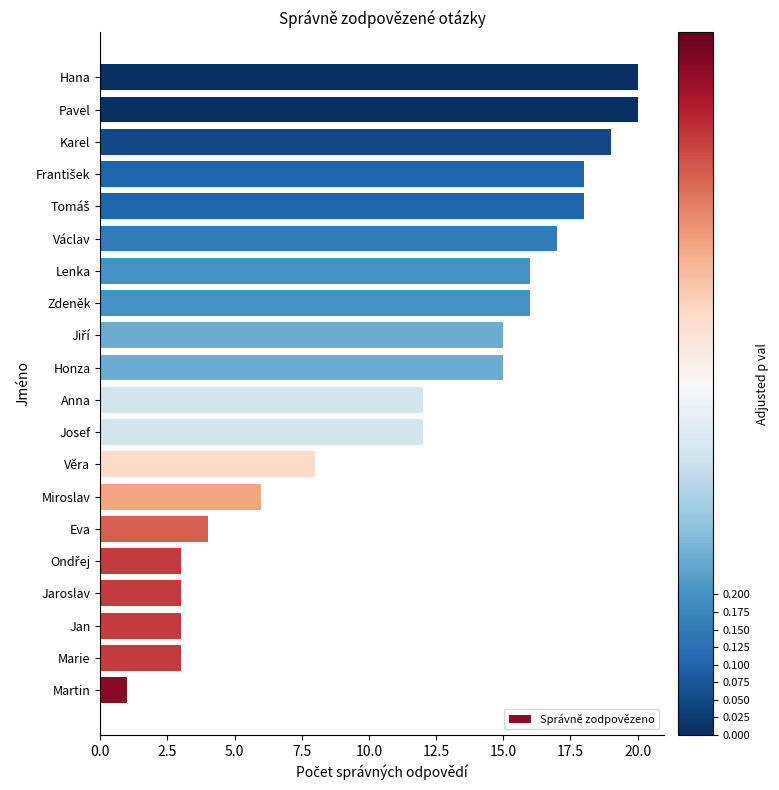

What is the sum of all values?

229